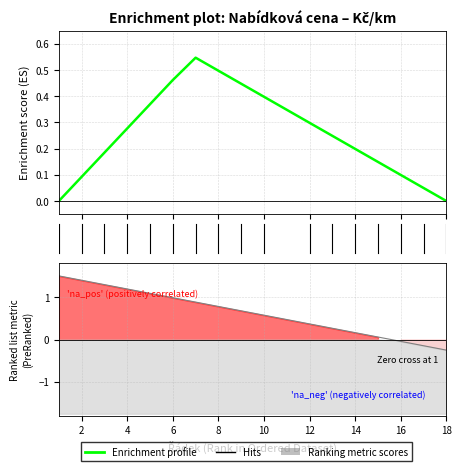

True or false: Enrichment profile has more than 1 interior local peaks.

False